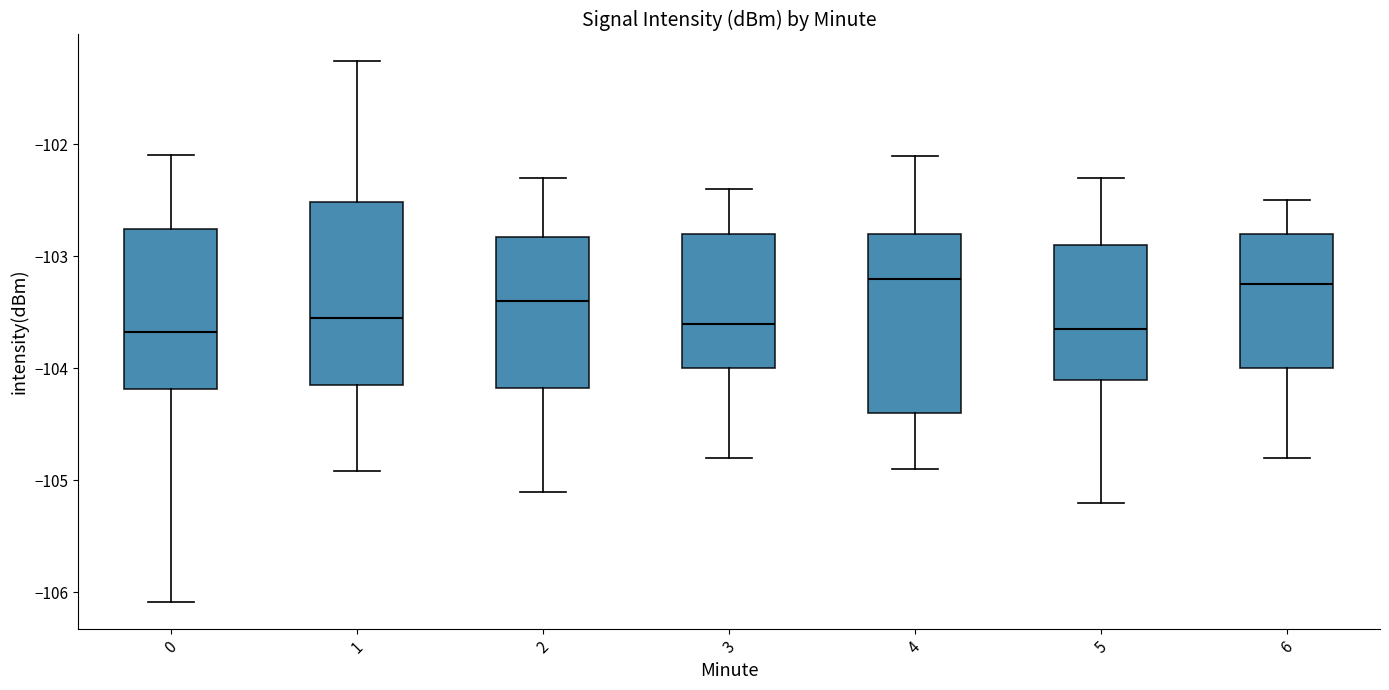

Reading left to right, read every box against the y-axis: the position of its median line, the range the box covers, and the ends of its whiskers. The values are not printed on the chart, so give them approximately, as read against the axis.

0: median -103.7, box -104.2 to -102.8, whiskers -106.1 to -102.1
1: median -103.6, box -104.2 to -102.5, whiskers -104.9 to -101.3
2: median -103.4, box -104.2 to -102.8, whiskers -105.1 to -102.3
3: median -103.6, box -104.0 to -102.8, whiskers -104.8 to -102.4
4: median -103.2, box -104.4 to -102.8, whiskers -104.9 to -102.1
5: median -103.6, box -104.1 to -102.9, whiskers -105.2 to -102.3
6: median -103.2, box -104.0 to -102.8, whiskers -104.8 to -102.5